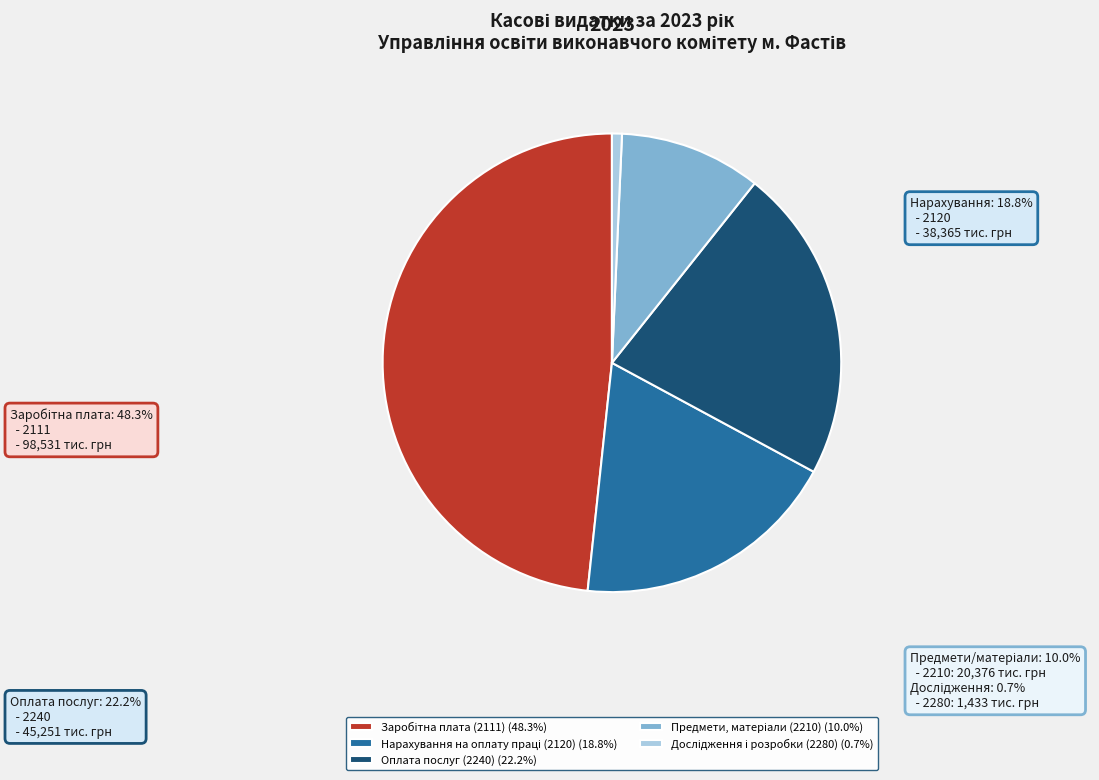

Is there any slice that represents more than half of the pie?

No